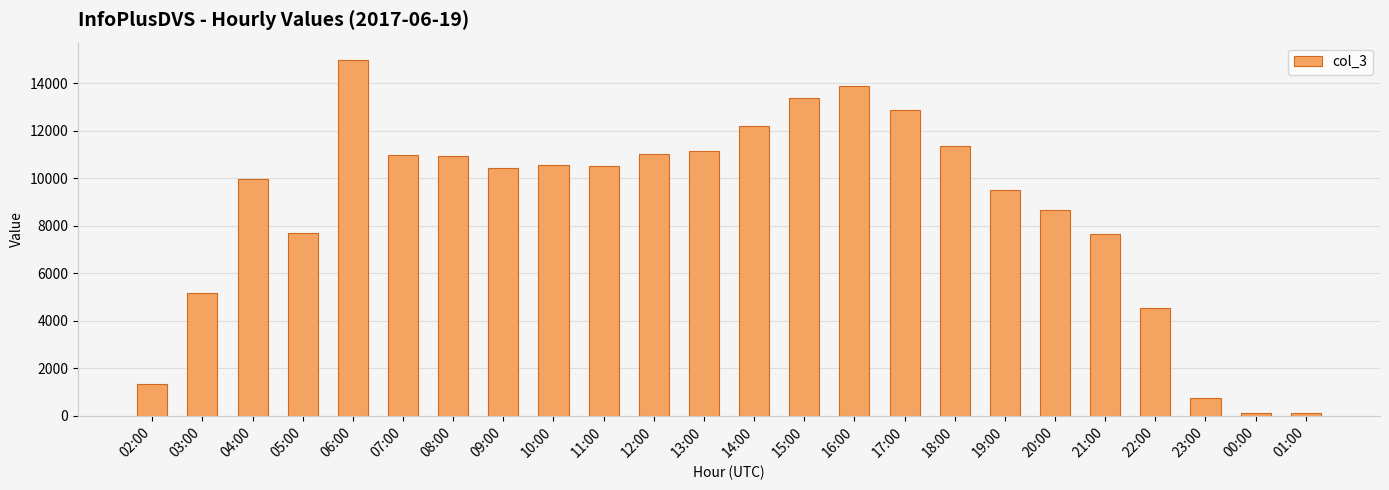

What is the label of the 10th bar from the left?

11:00